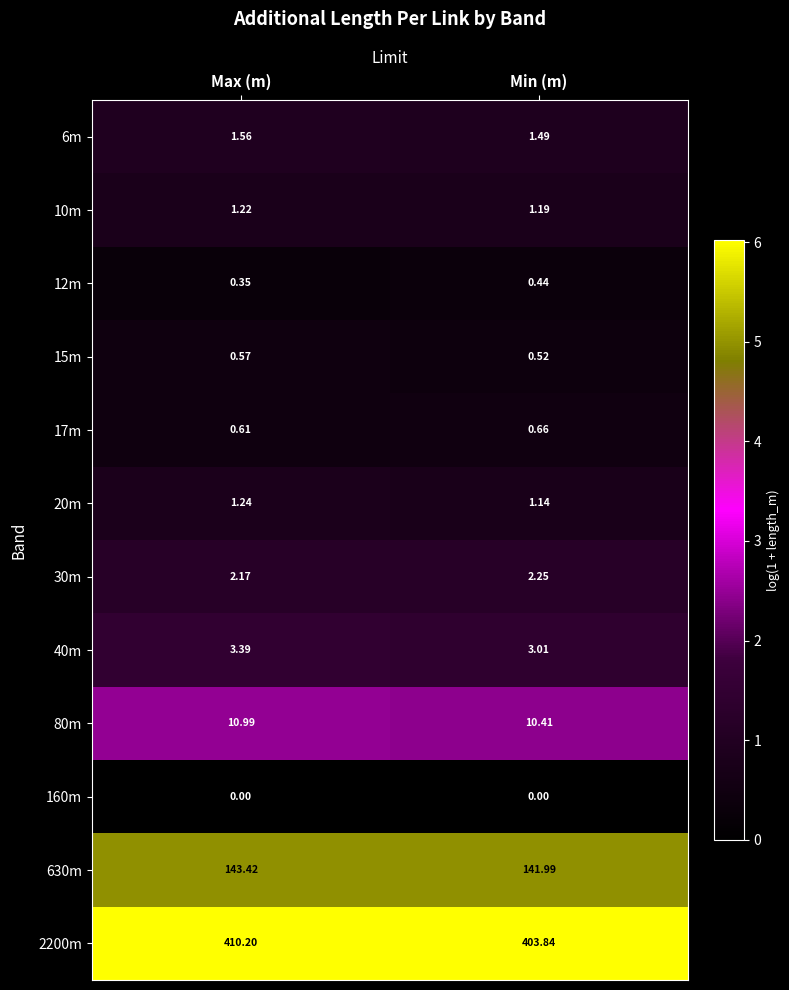

At which category does the chart reach its peak across all series?

Max (m)